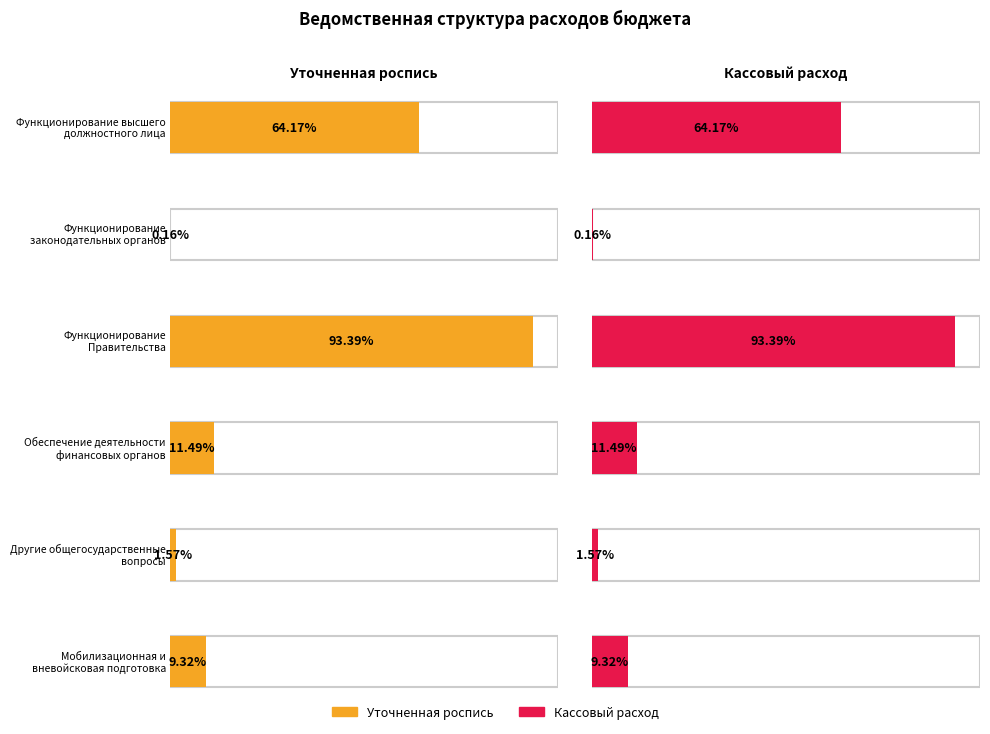

At which category is the sum across all series the highest?

Функционирование
Правительства